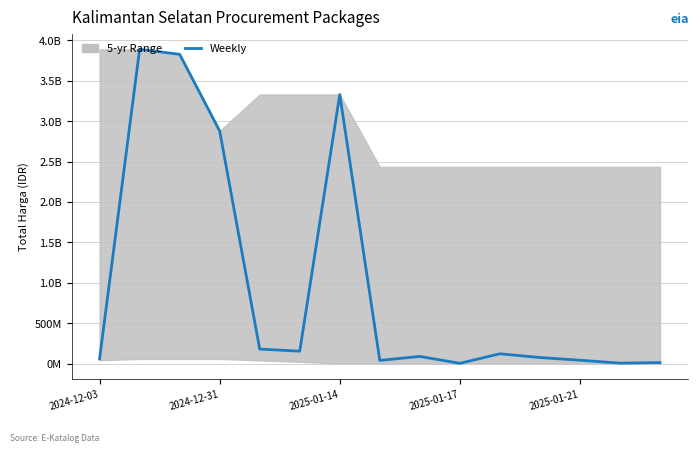

Reading left to right, extract all data points from this chart.

58272000	3889401600	3827760000	2878800000	179922180	153285422	3330000000	39000000	88435200	3245000	121282530	75000000	41420000	5594400	12500000